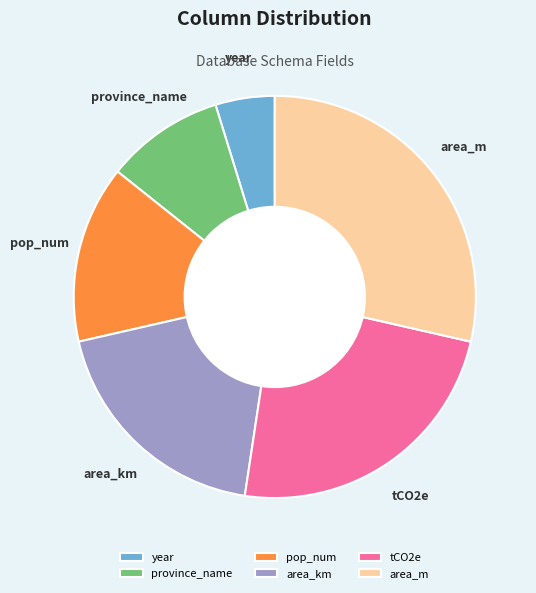

How many segments does this pie chart have?

6